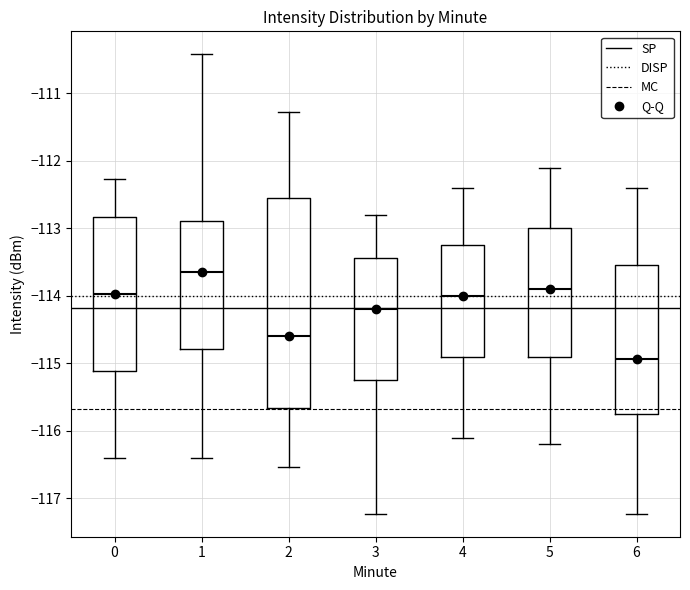

Comparing the boxes themselves (not the whiskers), which one is the tallest?

2